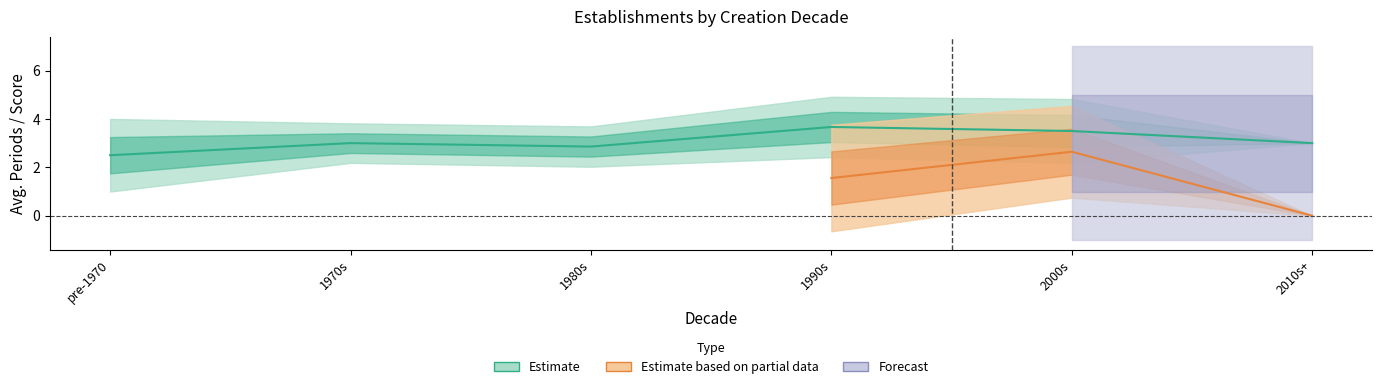

What is the average value of the nombrePeriodesEtablissement series?

3.2